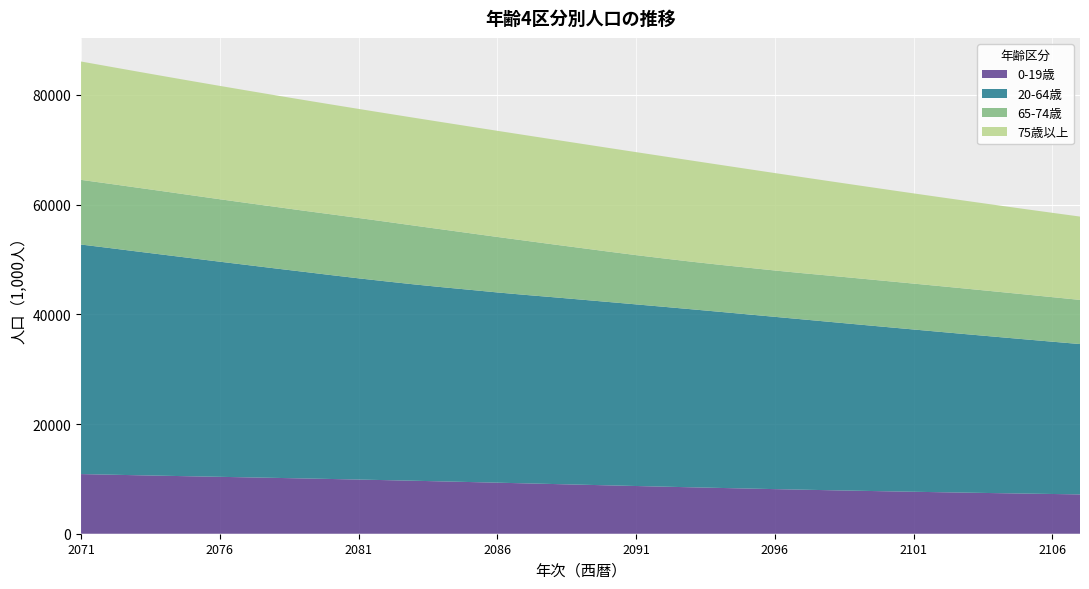

Reading left to right, list all the values displayed in this chart.

0-19歳: 2071=10875.9	2072=10768.5	2073=10665.6	2074=10566.3	2075=10469.3	2076=10373.5	2077=10277.7	2078=10180.8	2079=10082.0	2080=9980.6	2081=9876.1	2082=9768.3	2083=9657.1	2084=9542.8	2085=9425.7	2086=9306.4	2087=9185.5	2088=9063.6	2089=8941.6	2090=8820.0	2091=8699.5	2092=8580.9	2093=8464.4	2094=8350.7	2095=8240.1	2096=8132.9	2097=8029.2	2098=7929.1	2099=7832.7	2100=7739.8	2101=7650.4	2102=7564.1	2103=7480.7	2104=7399.9	2105=7321.2	2106=7244.3	2107=7168.7
20-64歳: 2071=41845.1	2072=41333.2	2073=40802.8	2074=40279.4	2075=39750.2	2076=39219.9	2077=38704.8	2078=38186.0	2079=37684.3	2080=37175.3	2081=36686.5	2082=36233.3	2083=35800.5	2084=35408.4	2085=35048.3	2086=34683.9	2087=34358.5	2088=34060.5	2089=33749.4	2090=33432.2	2091=33113.0	2092=32787.9	2093=32454.5	2094=32113.0	2095=31764.2	2096=31409.1	2097=31048.8	2098=30685.2	2099=30319.4	2100=29952.3	2101=29584.8	2102=29217.7	2103=28851.6	2104=28487.1	2105=28124.9	2106=27765.6	2107=27410.0
65-74歳: 2071=11791.6	2072=11718.4	2073=11645.3	2074=11564.5	2075=11471.8	2076=11388.7	2077=11300.2	2078=11232.6	2079=11141.2	2080=11084.7	2081=11004.1	2082=10876.7	2083=10719.9	2084=10536.5	2085=10322.4	2086=10116.8	2087=9890.4	2088=9635.7	2089=9411.8	2090=9187.4	2091=8983.3	2092=8816.8	2093=8675.5	2094=8577.6	2095=8513.7	2096=8449.2	2097=8423.1	2098=8422.9	2099=8410.0	2100=8390.3	2101=8367.2	2102=8336.8	2103=8296.7	2104=8247.2	2105=8188.8	2106=8122.5	2107=8049.2
75歳以上: 2071=21577.6	2072=21366.9	2073=21175.1	2074=20988.2	2075=20825.6	2076=20663.9	2077=20503.3	2078=20337.6	2079=20190.9	2080=20029.4	2081=19883.9	2082=19761.3	2083=19658.2	2084=19550.4	2085=19449.7	2086=19351.5	2087=19240.7	2088=19135.1	2089=19015.1	2090=18903.8	2091=18775.5	2092=18616.5	2093=18441.0	2094=18230.4	2095=17993.5	2096=17764.0	2097=17502.0	2098=17218.9	2099=16952.5	2100=16696.3	2101=16446.8	2102=16207.6	2103=15981.1	2104=15767.1	2105=15565.0	2106=15374.0	2107=15193.2